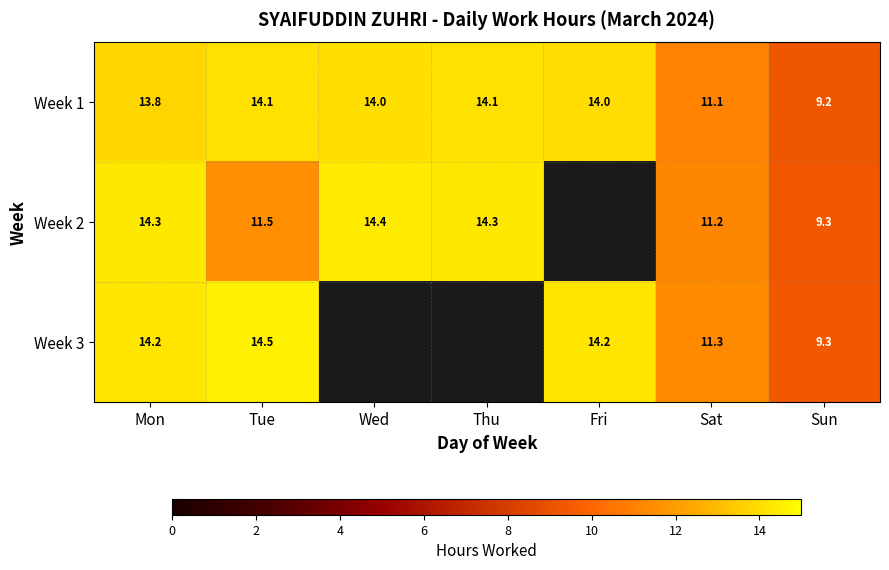

What is the greatest value displayed?

14.5